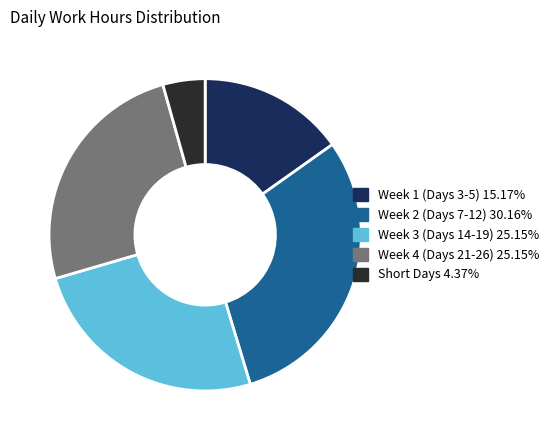

Is there any slice that represents more than half of the pie?

No